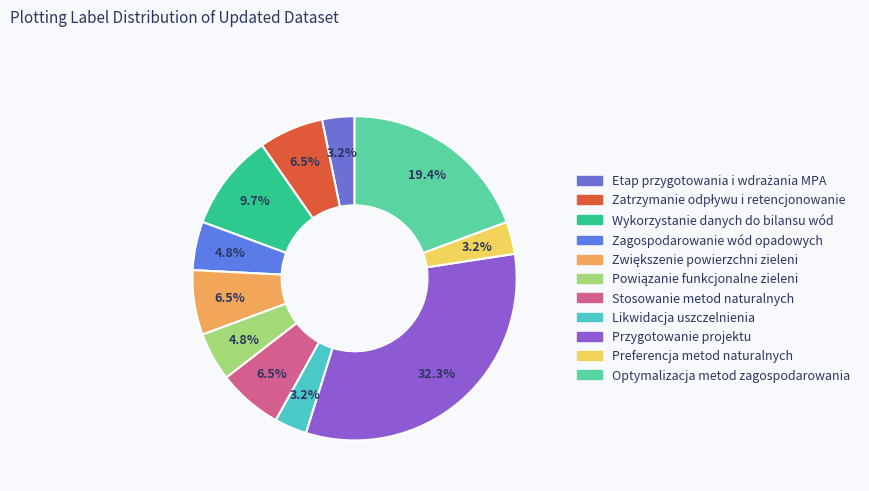

Is the sum of Etap przygotowania i wdrażania MPA and Zagospodarowanie wód opadowych greater than half?

No